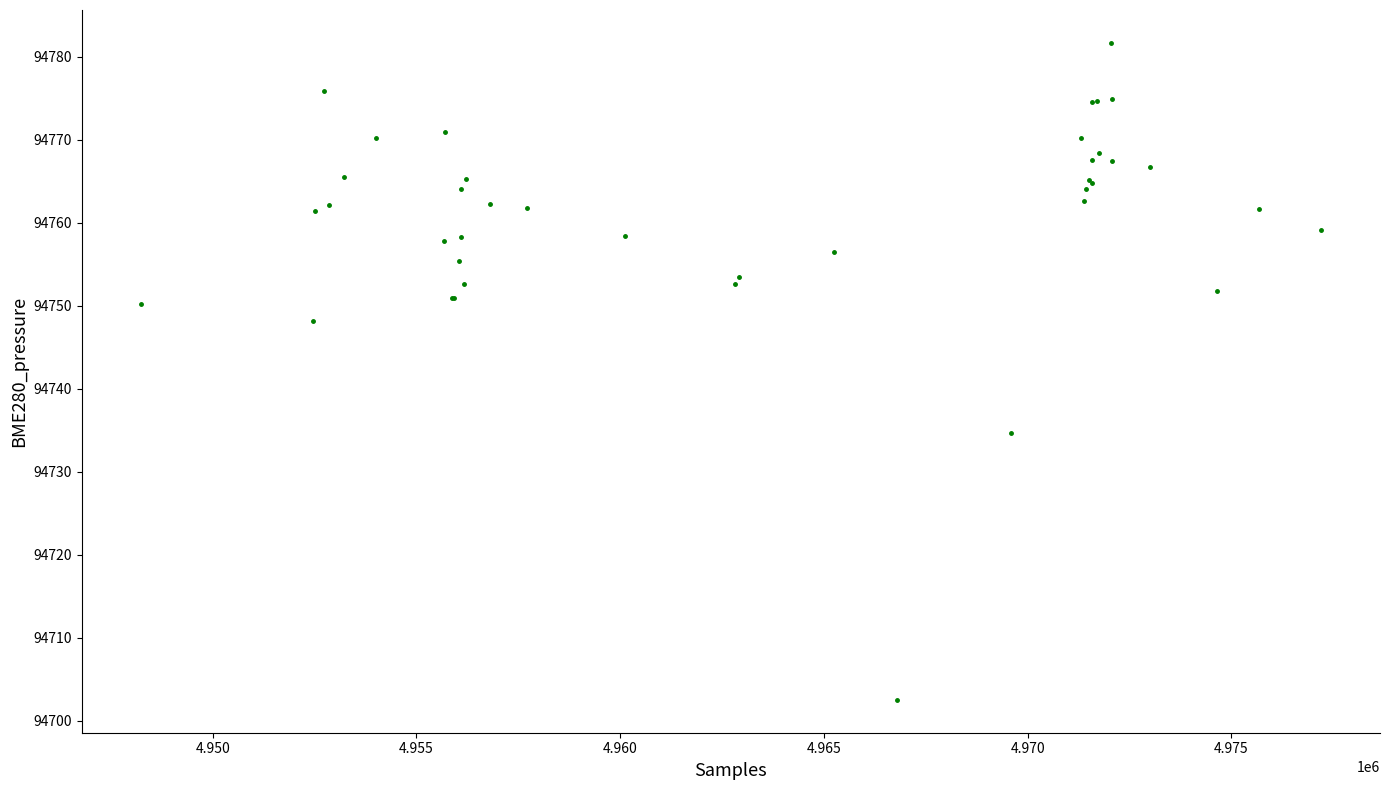

What Y value in the scatter plot is closest to 94742?

94748.2